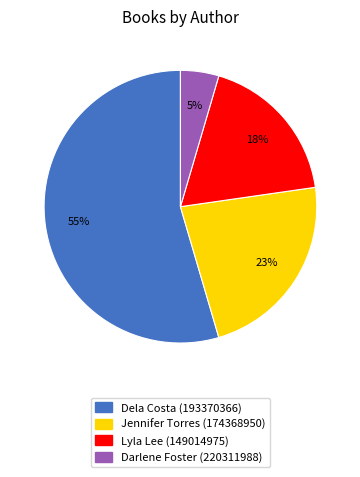

To the nearest percent, what is the difference between the largest and smallest slice percentages?

50%